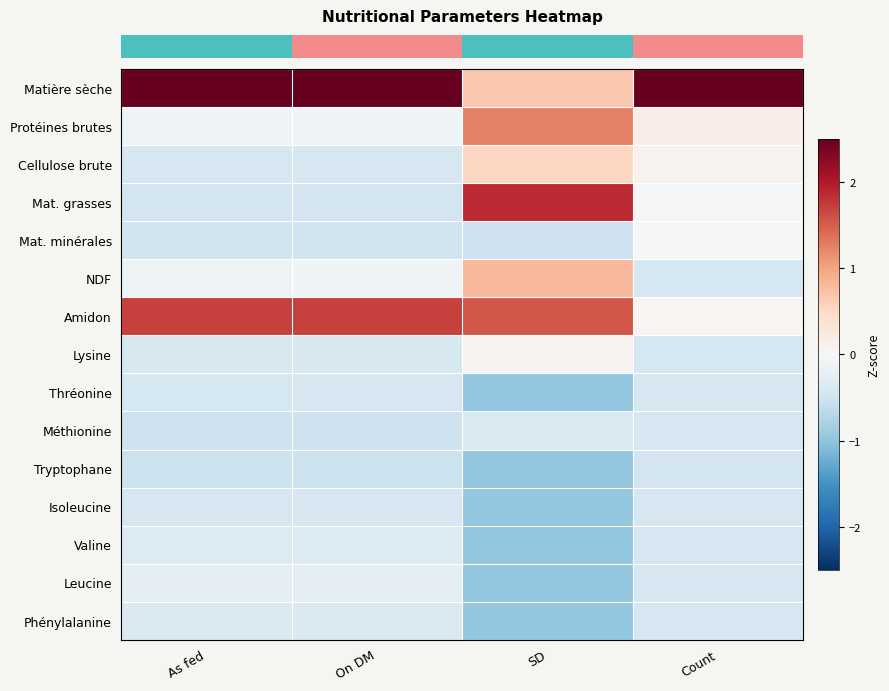

Which label corresponds to the largest value in the chart?

Count